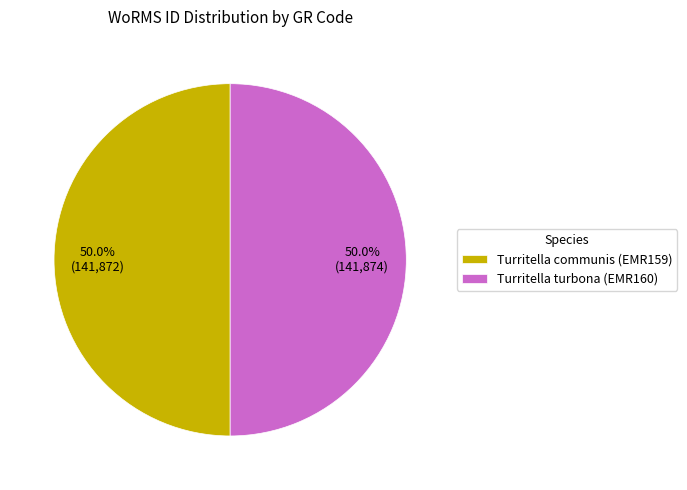

Approximately how many times larger is the value at Turritella turbona (EMR160) compared to Turritella communis (EMR159)?

1.0